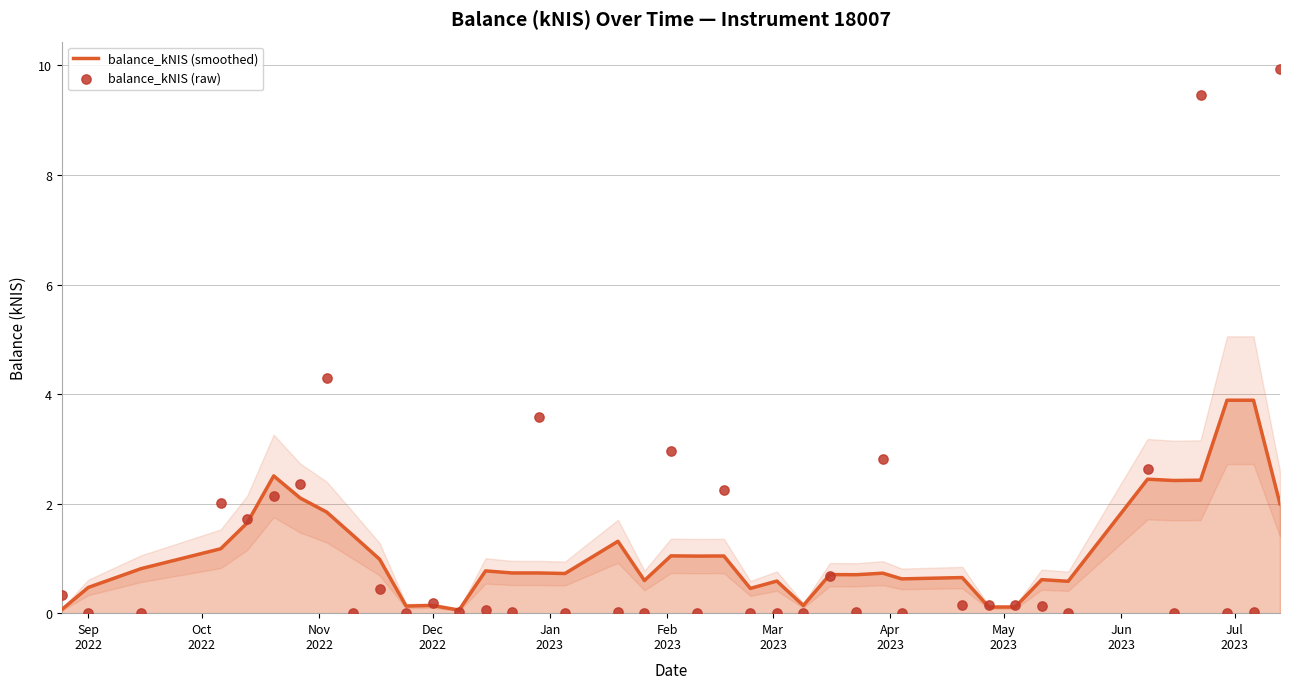

Which series reaches the maximum Y coordinate?

balance_kNIS (raw)